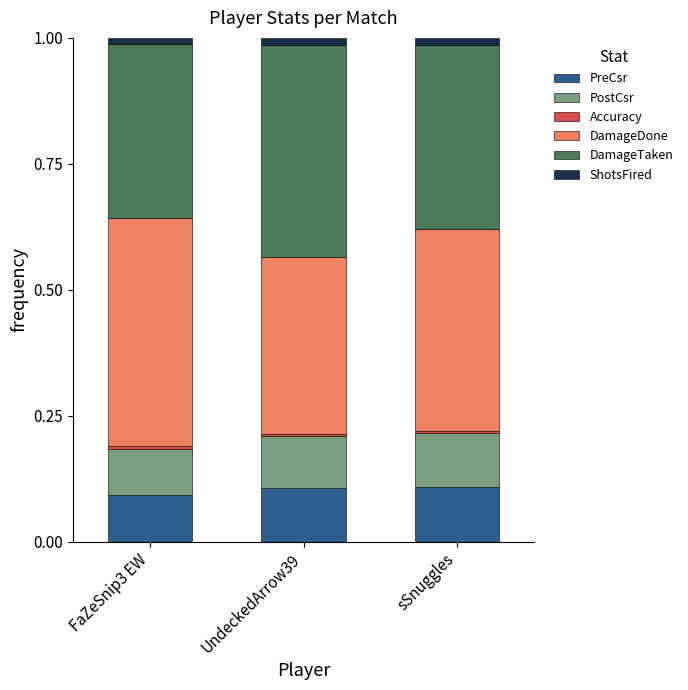

Does the chart contain stacked bars?

Yes